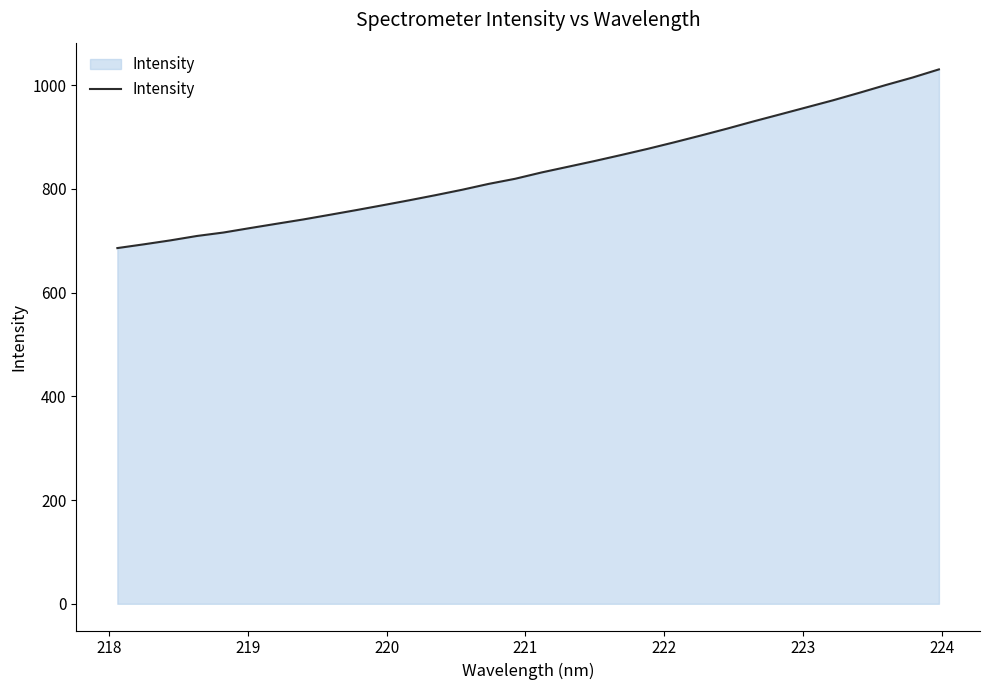

How many categories are shown in the chart?

32